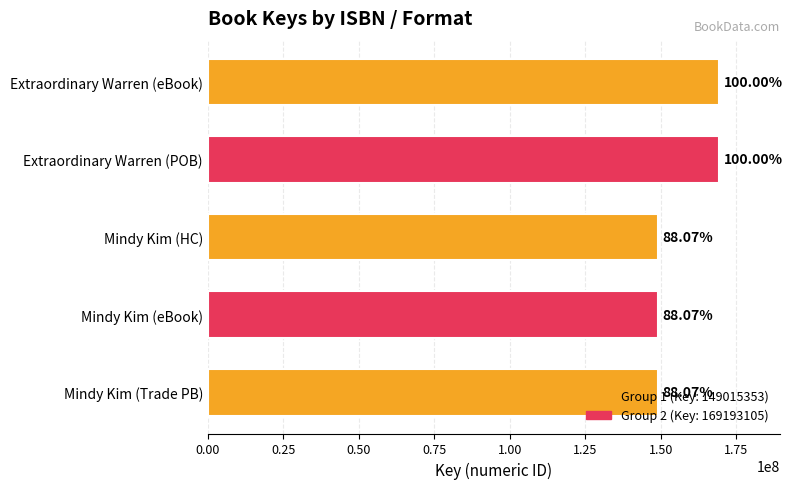

What is the smallest value displayed?

149015353